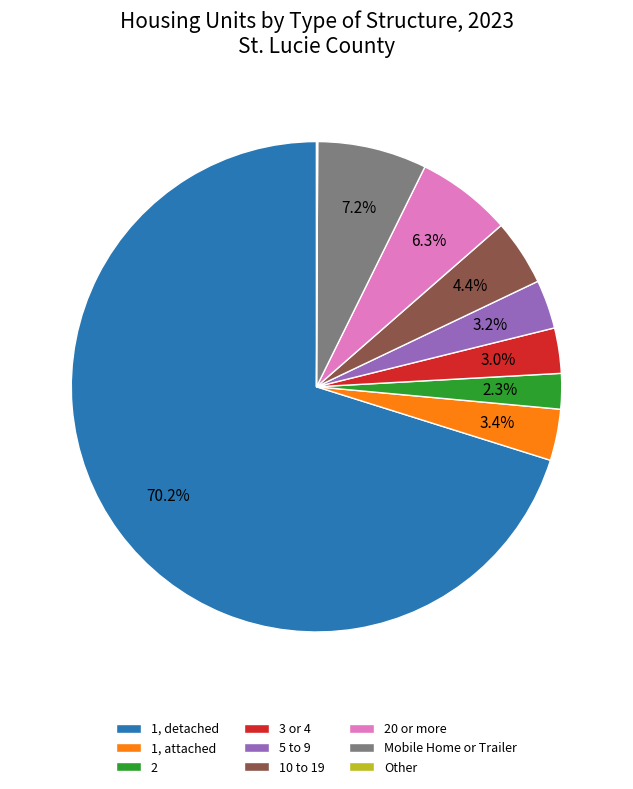

What is the ratio of the value at 10 to 19 to the value at Mobile Home or Trailer?

0.6